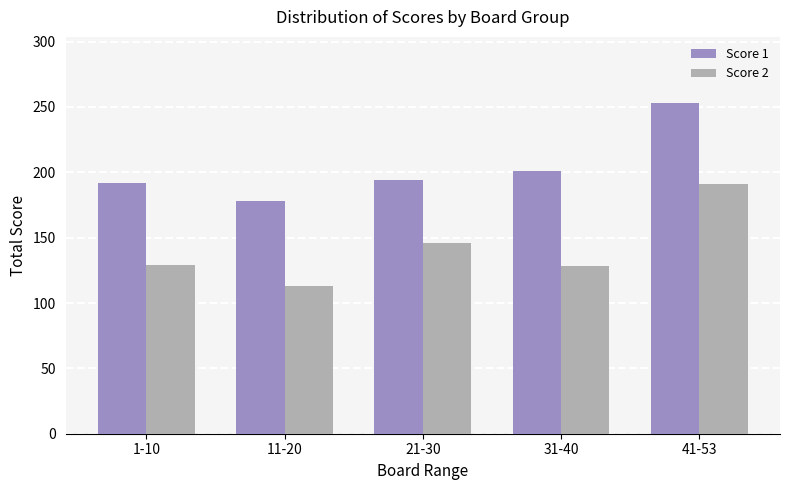

What is the highest value of the Score 2 series?

191